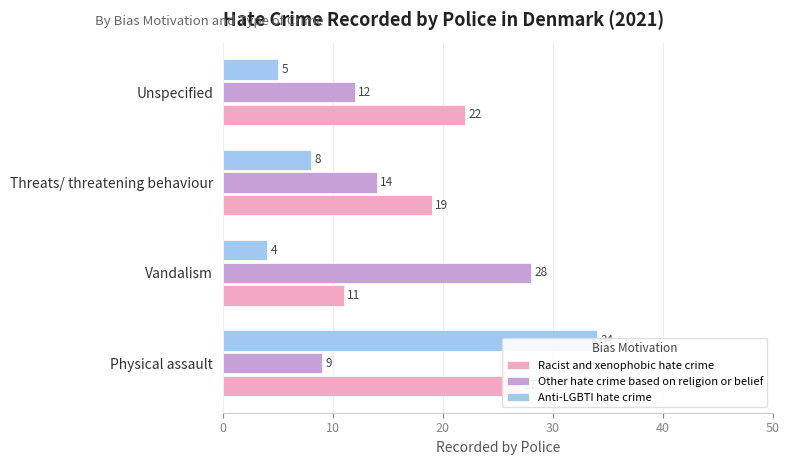

What position from the left is Threats/ threatening behaviour?

3